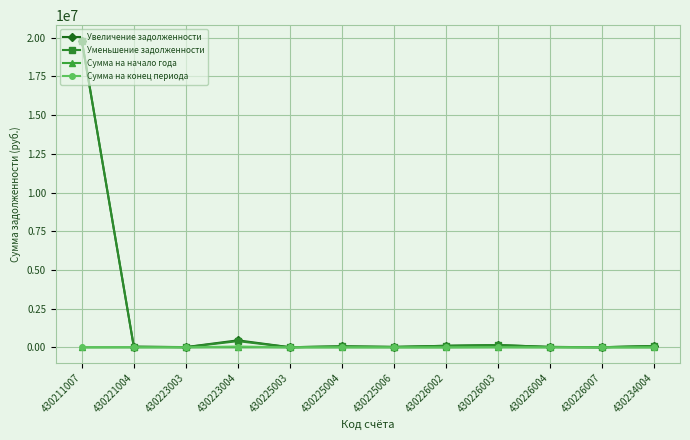

The Увеличение задолженности series shows 146028.5 at 430226003. True or false?

True